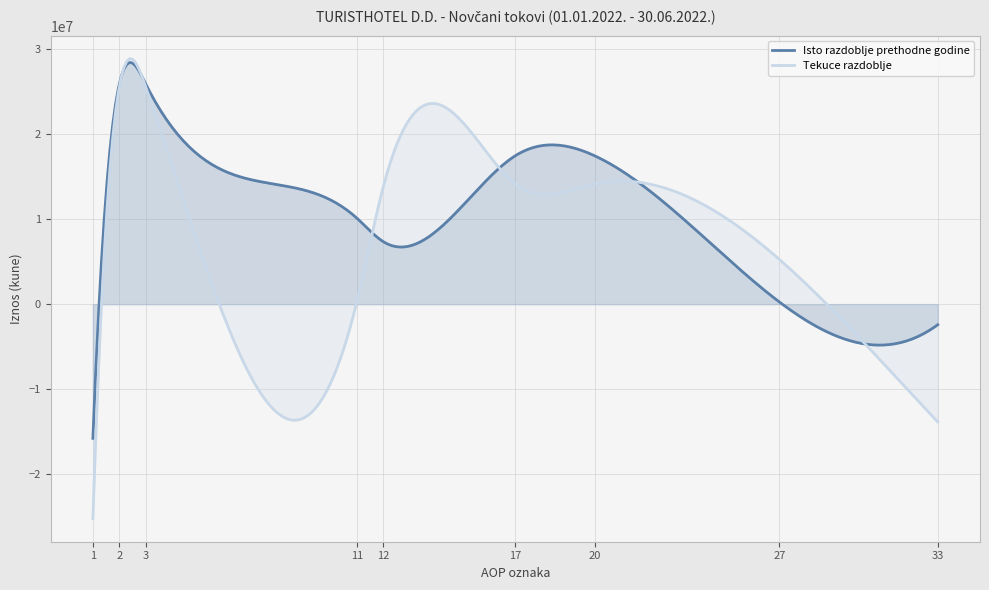

How many lines are shown in the chart?

2